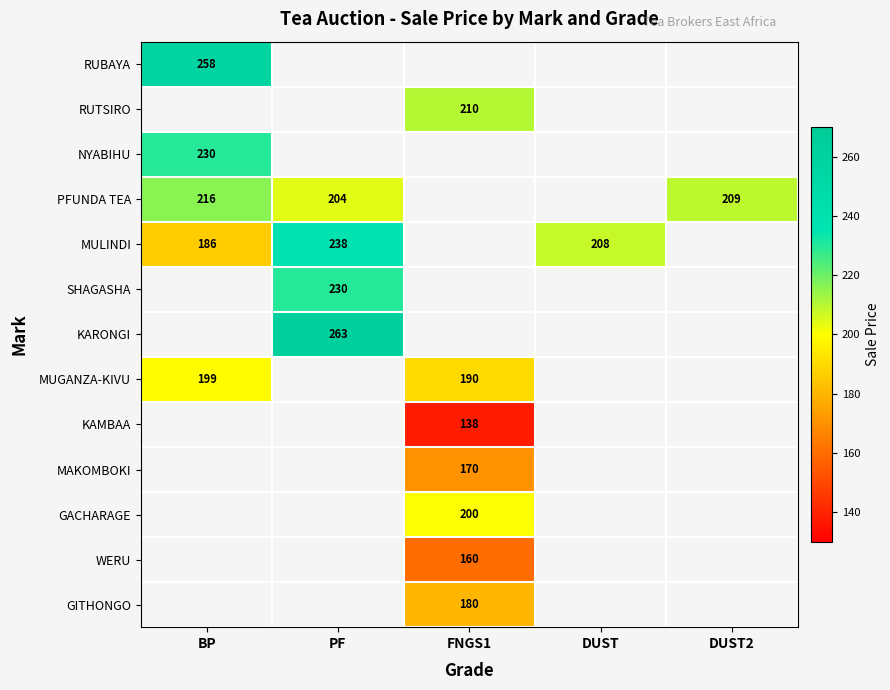

True or false: PFUNDA TEA has a value of 209 at DUST2.

True